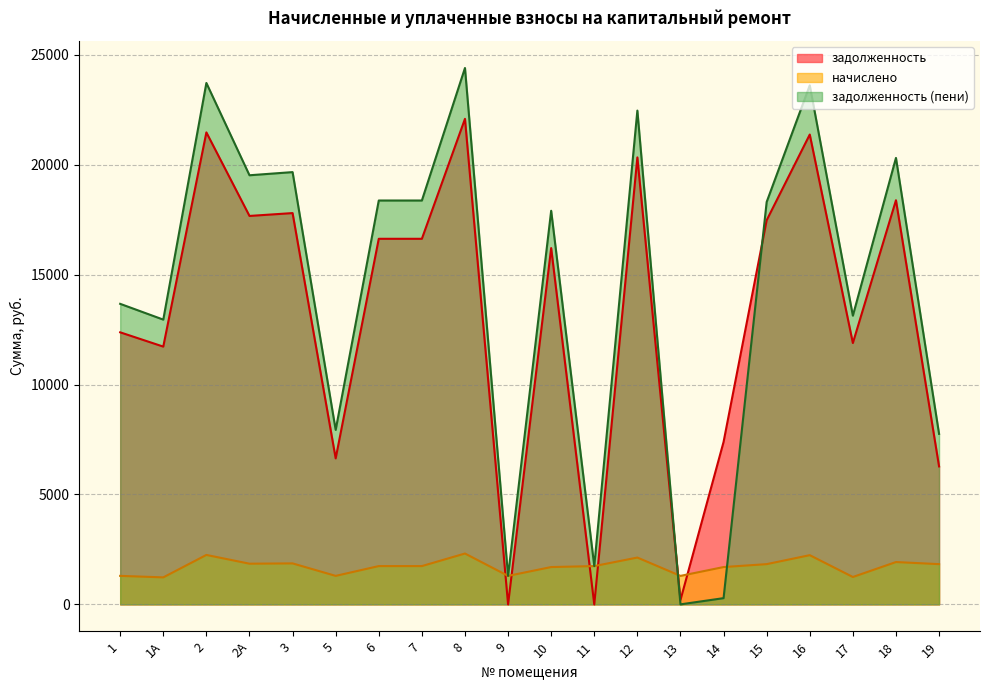

Count the number of categories in the chart.

20